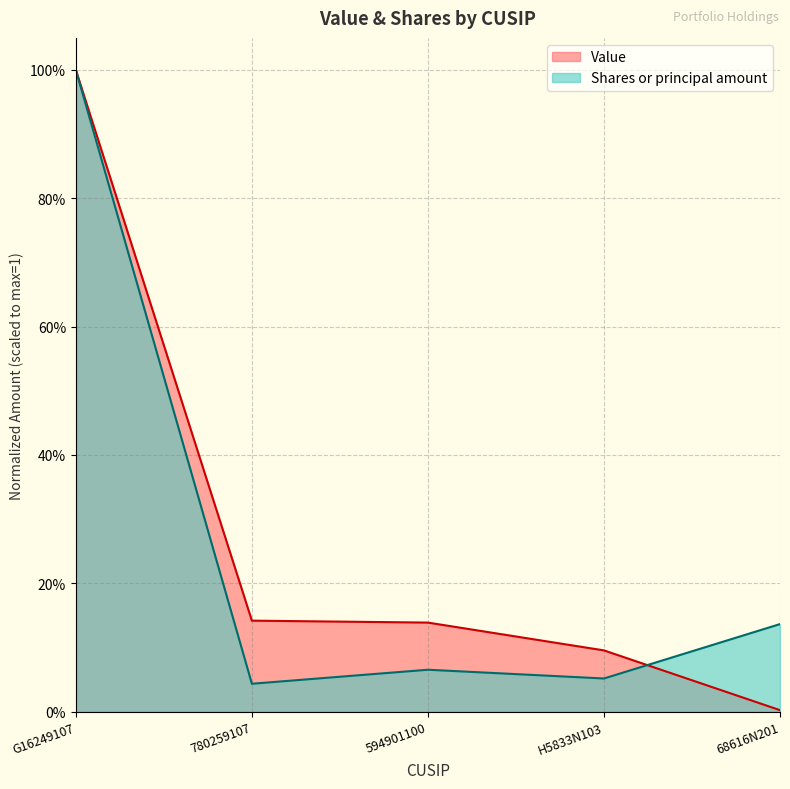

What is the difference between the maximum and minimum values in the Shares or principal amount series?

1.0